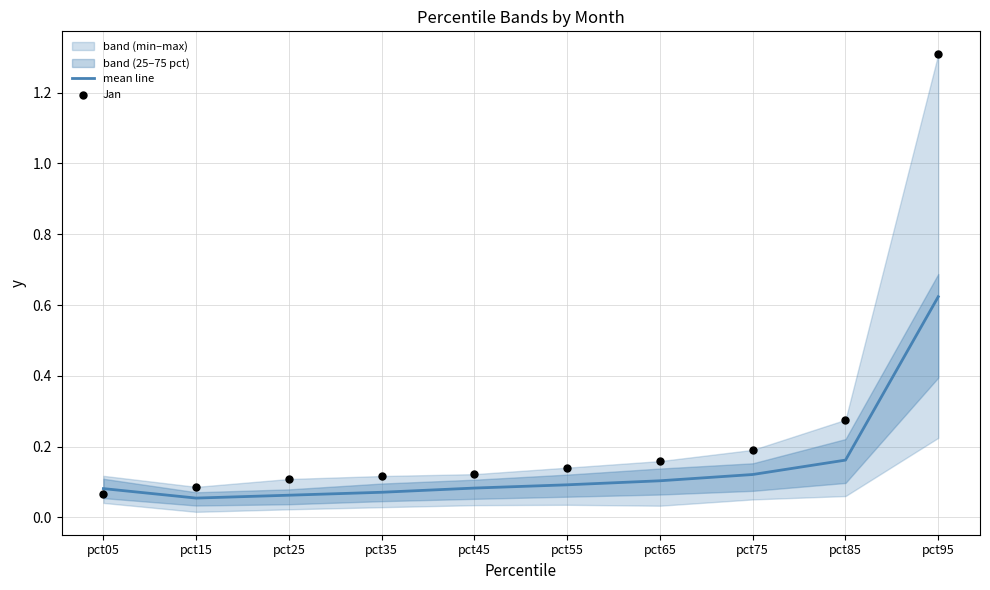

Which series has the widest spread of Y values?

Jan